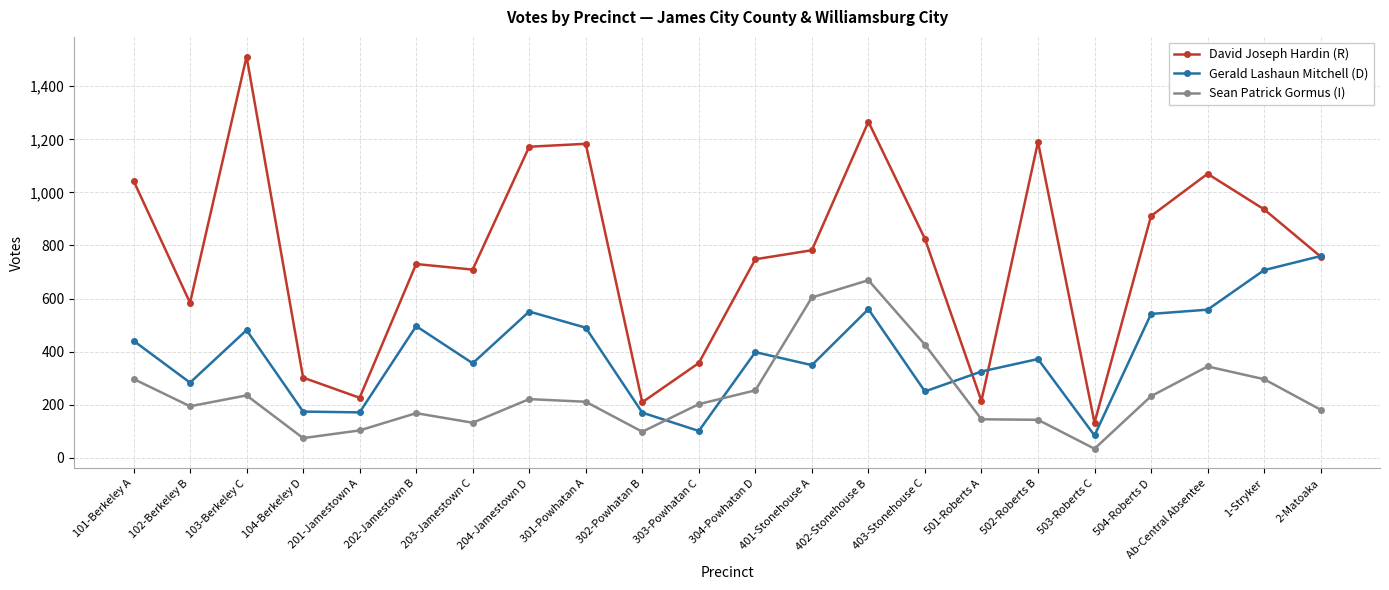

True or false: Gerald Lashaun Mitchell (D) has a value of 861 at Ab-Central Absentee.

False